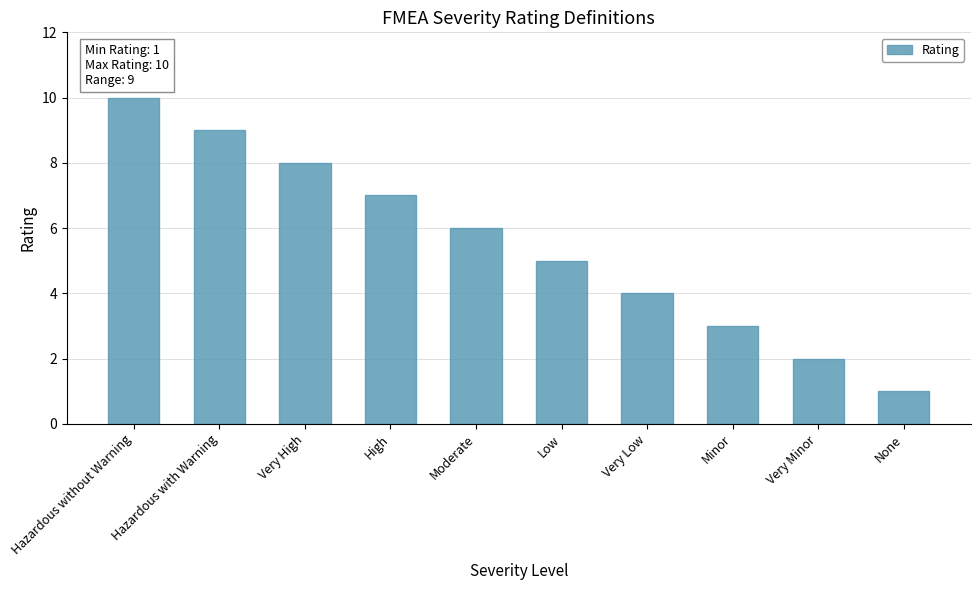

What is the label of the 3rd bar from the right?

Minor